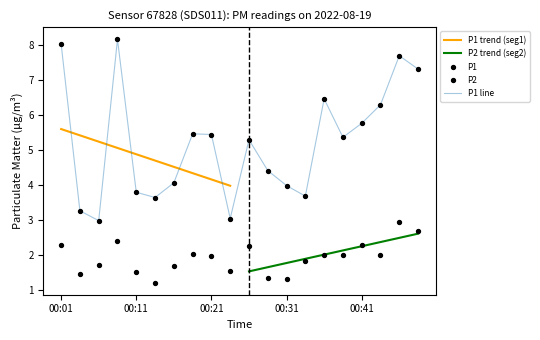

Which series has the largest Y range (max minus min)?

P1